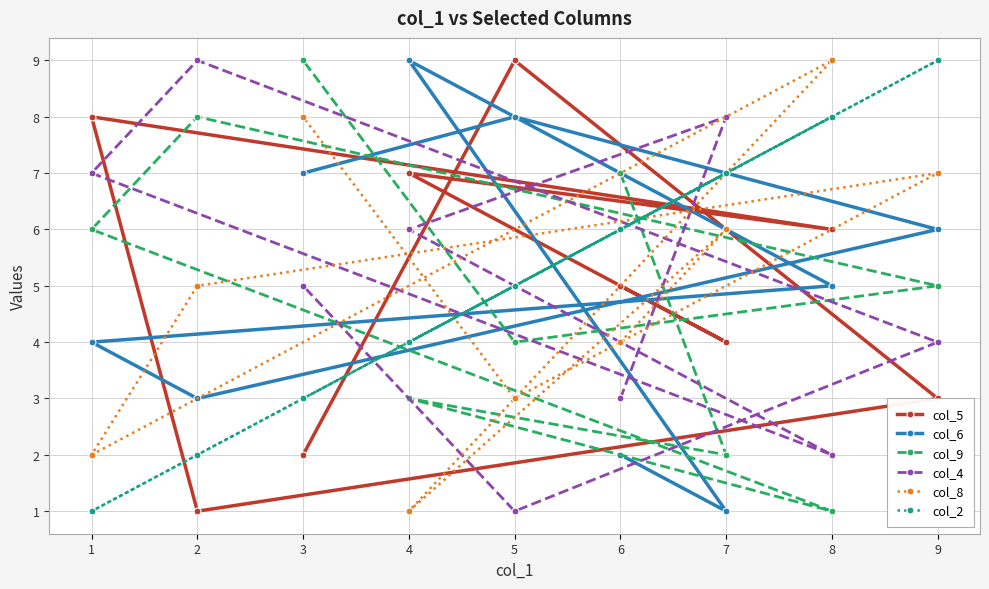

What is the difference between the maximum and minimum values in the col_2 series?

8